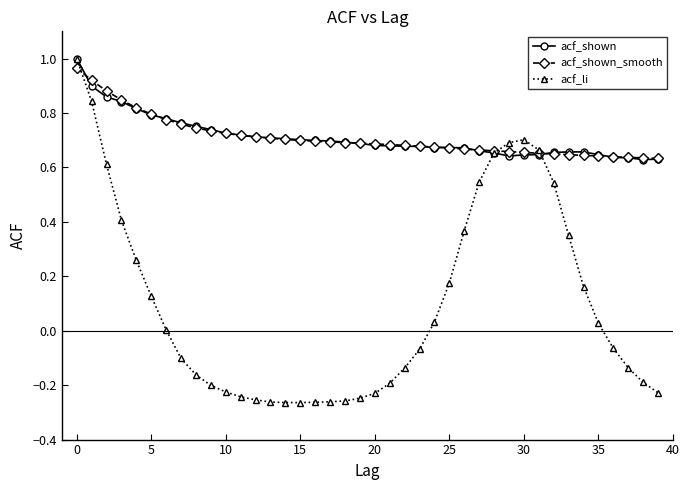

Which series has the widest spread of values?

acf_li